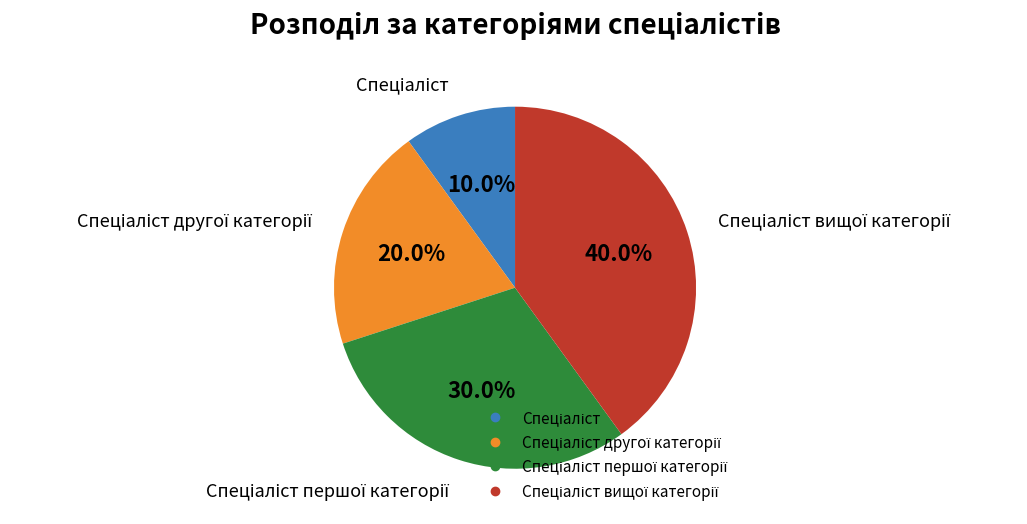

Is there any slice that represents more than half of the pie?

No